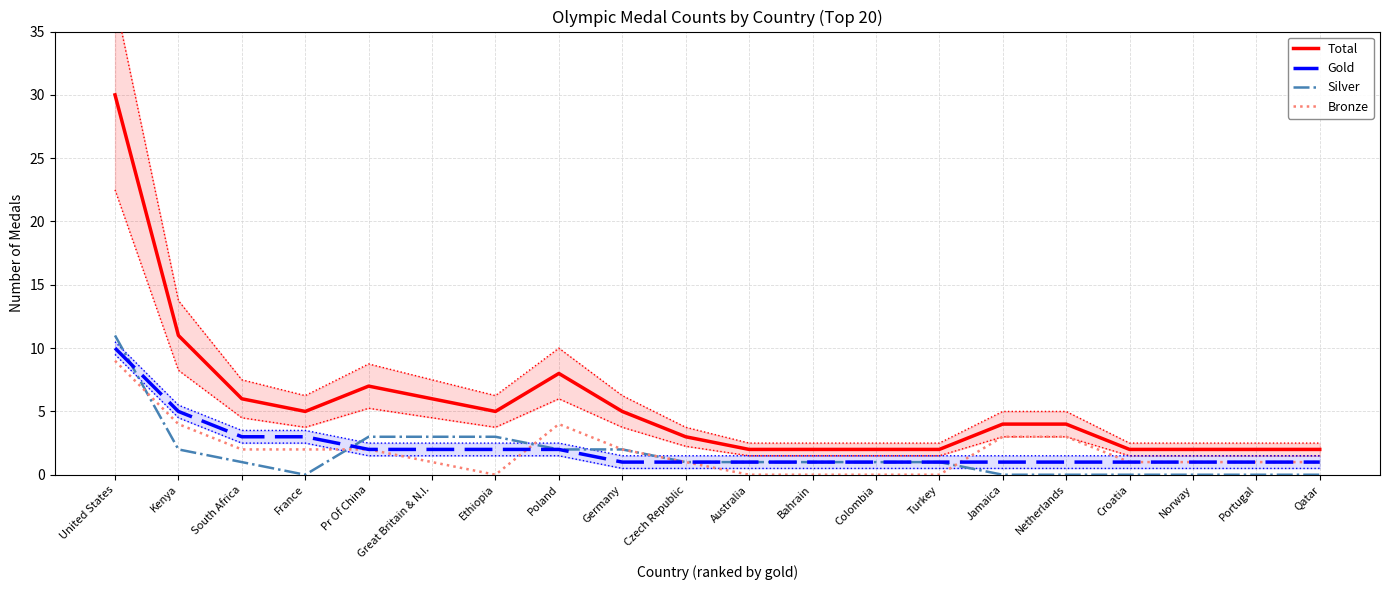

Is it true that Silver equals 6 at Netherlands?

False